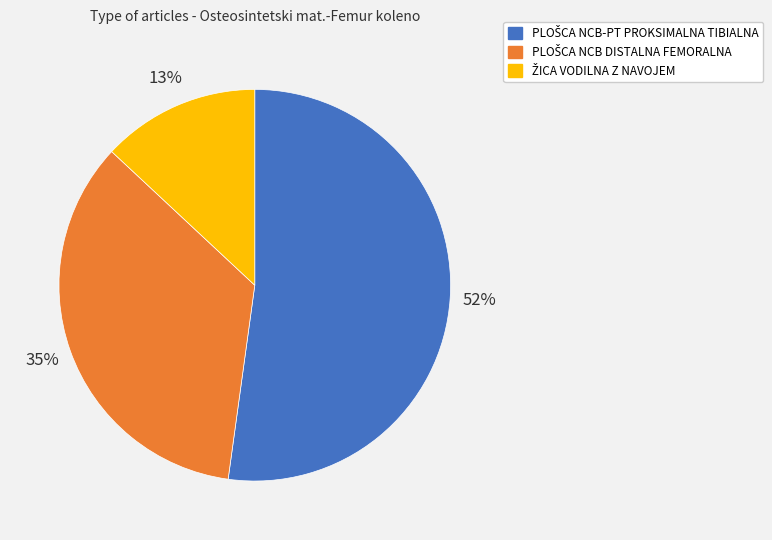

To the nearest percent, what is the average slice percentage?

33%